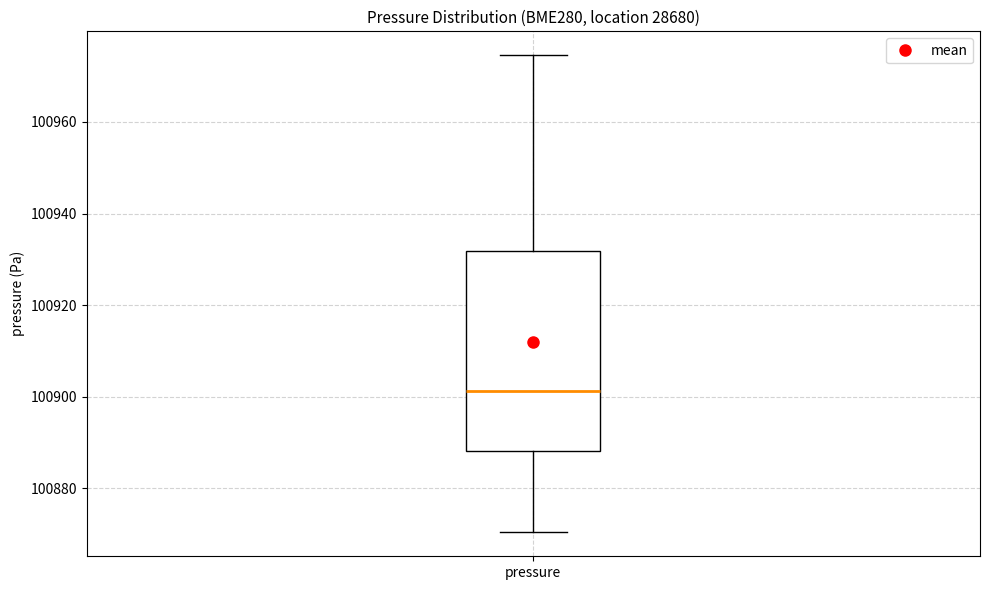

Where does the median line of the box for pressure sit on the y-axis? The values are not printed on the chart, so give them approximately, as read against the axis.

100902